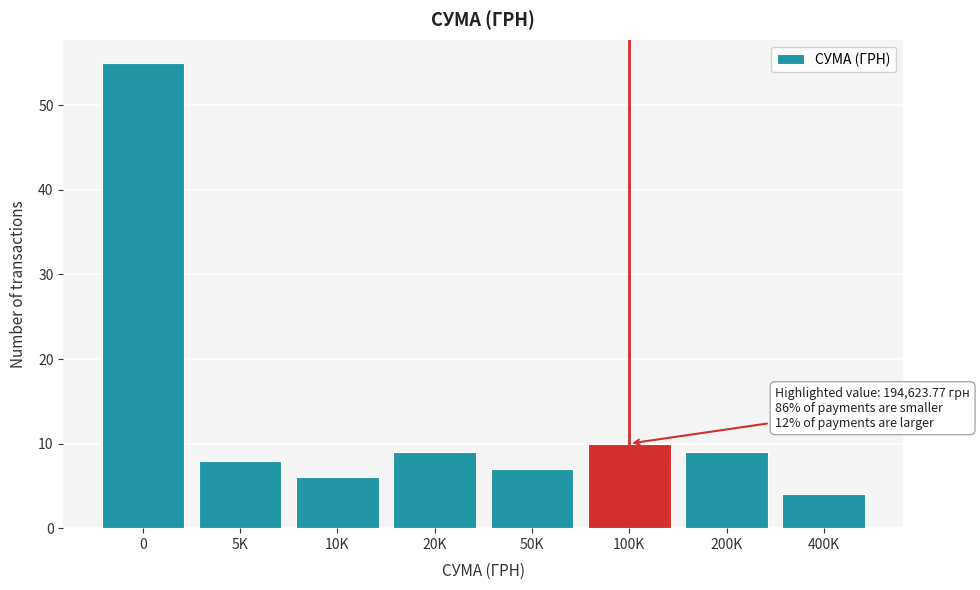

Reading left to right, what are all the values shown in this chart?

55	8	6	9	7	10	9	4